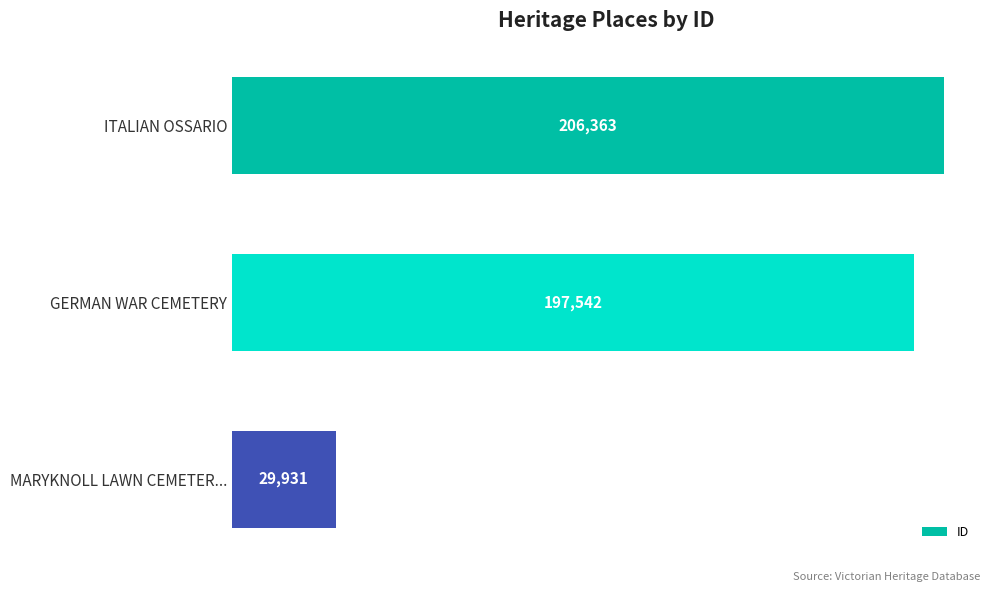

What is the minimum value shown in the chart?

29931